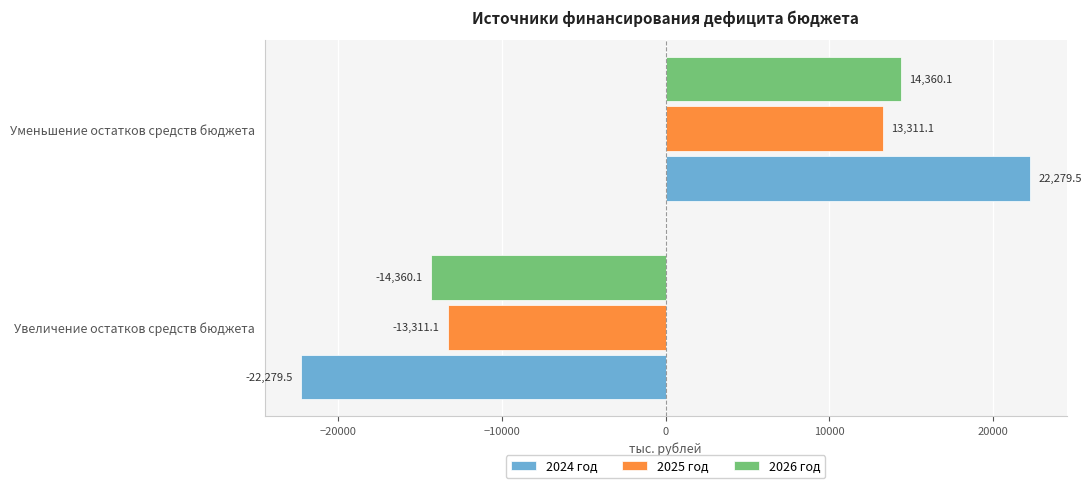

What is the total value across all series at Увеличение остатков средств бюджета?

-49950.7